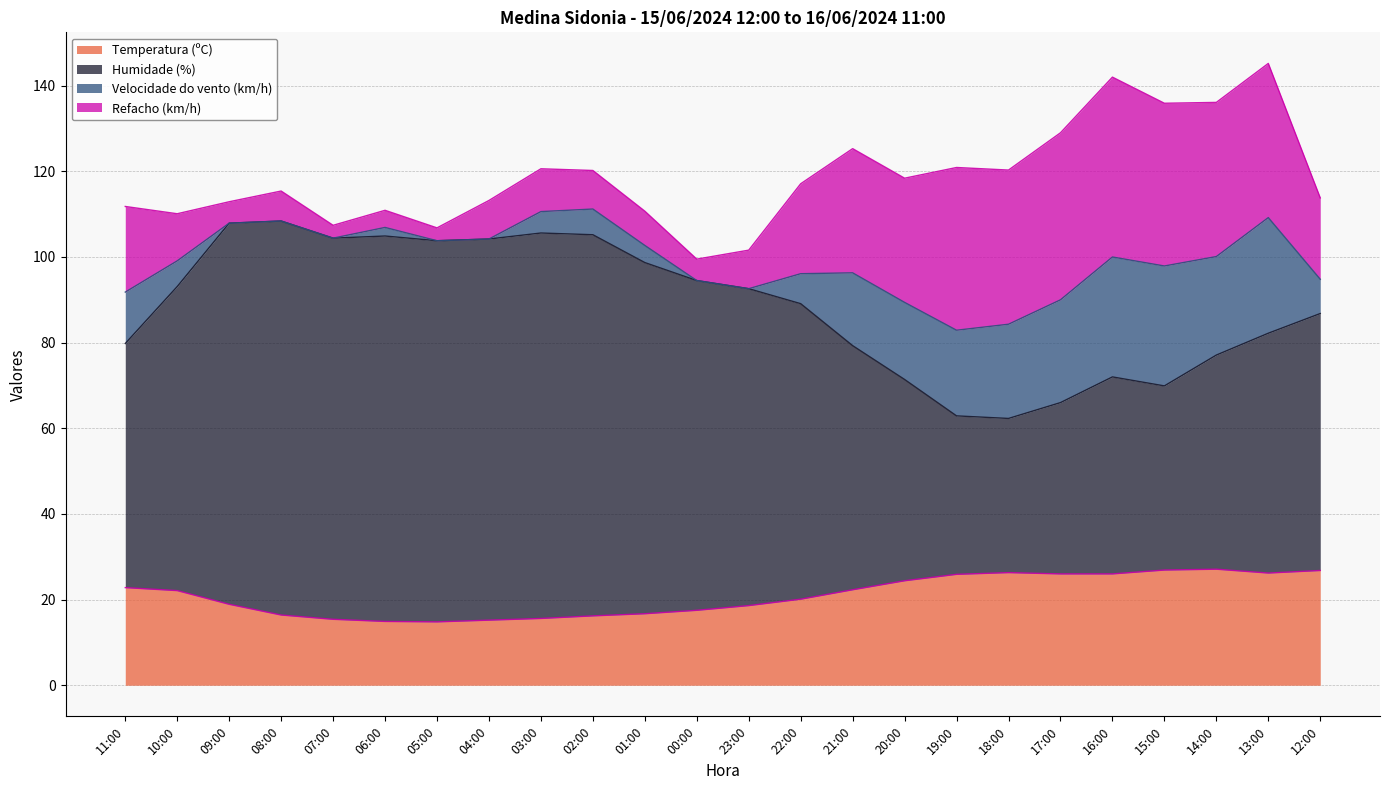

True or false: Humidade (%) and Temperatura (ºC) cross at least once.

False